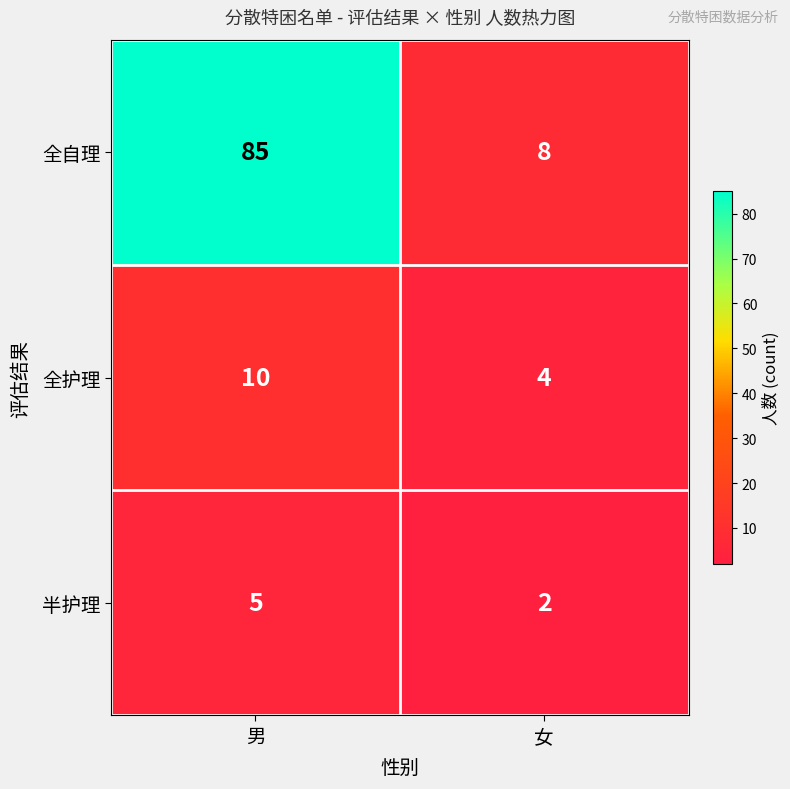

Which category has the lowest value across all series?

女